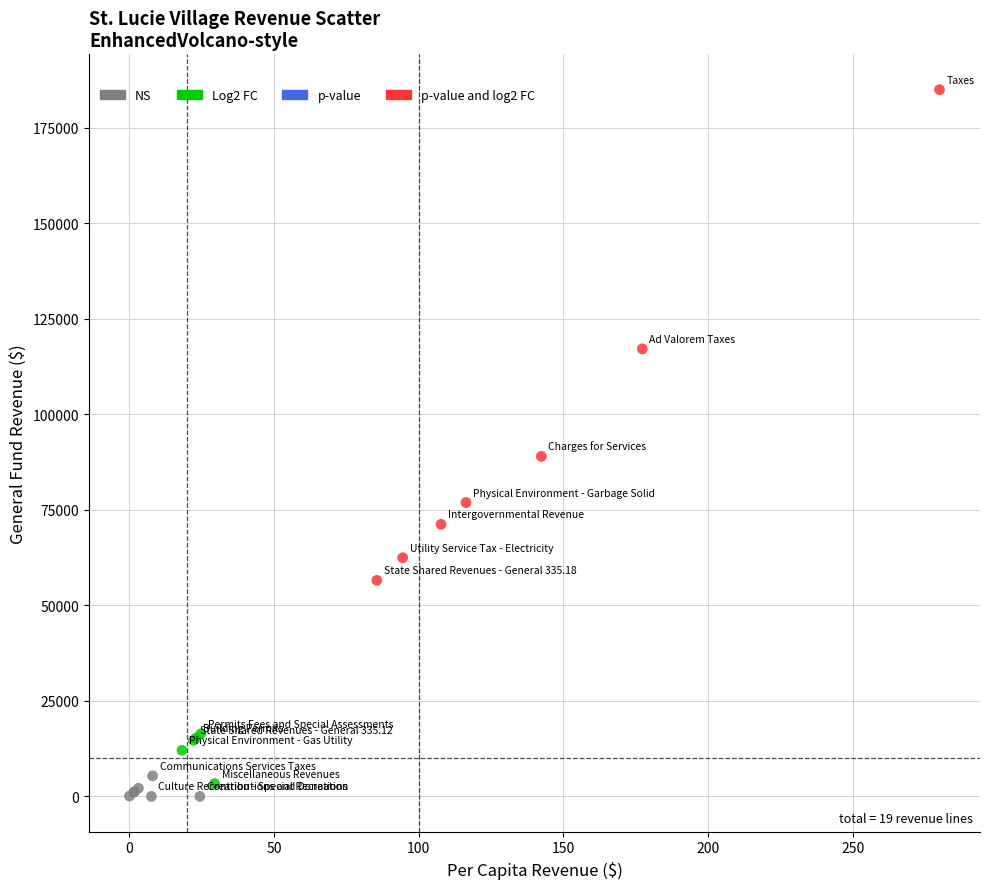

Which series reaches the maximum Y coordinate?

p-value and log2 FC